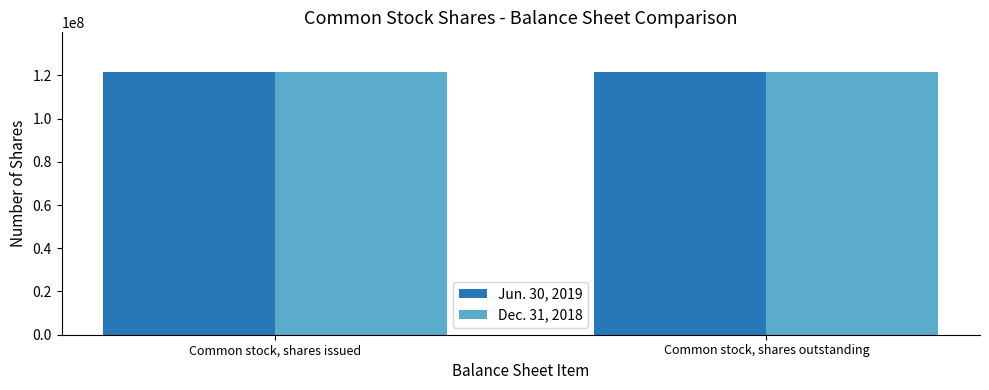

What is the value of the Jun. 30, 2019 bar at the 1st from the left?

121631278